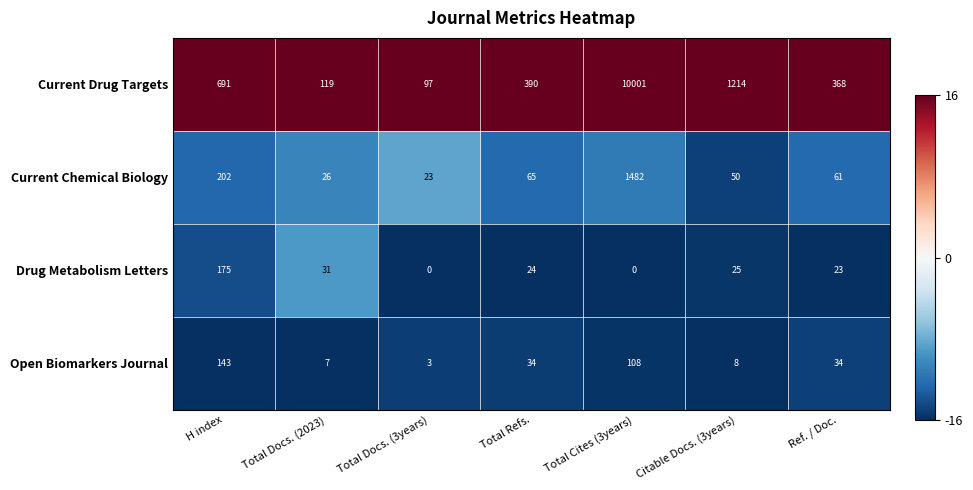

What is the average value of the Drug Metabolism Letters series?

40